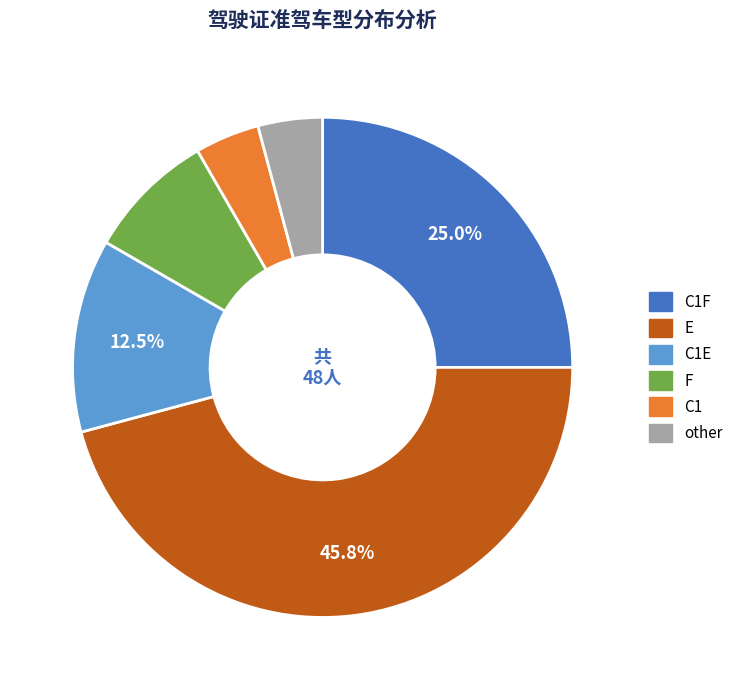

What percentage is the E slice, to the nearest percent?

46%